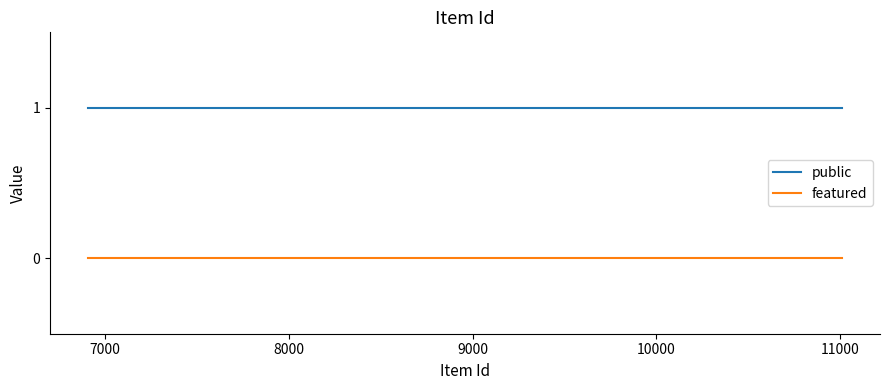

Reading left to right, list all the values displayed in this chart.

public: 1	1	1	1	1	1	1	1	1	1	1	1	1	1	1	1	1	1	1	1	1	1	1	1	1
featured: 0	0	0	0	0	0	0	0	0	0	0	0	0	0	0	0	0	0	0	0	0	0	0	0	0